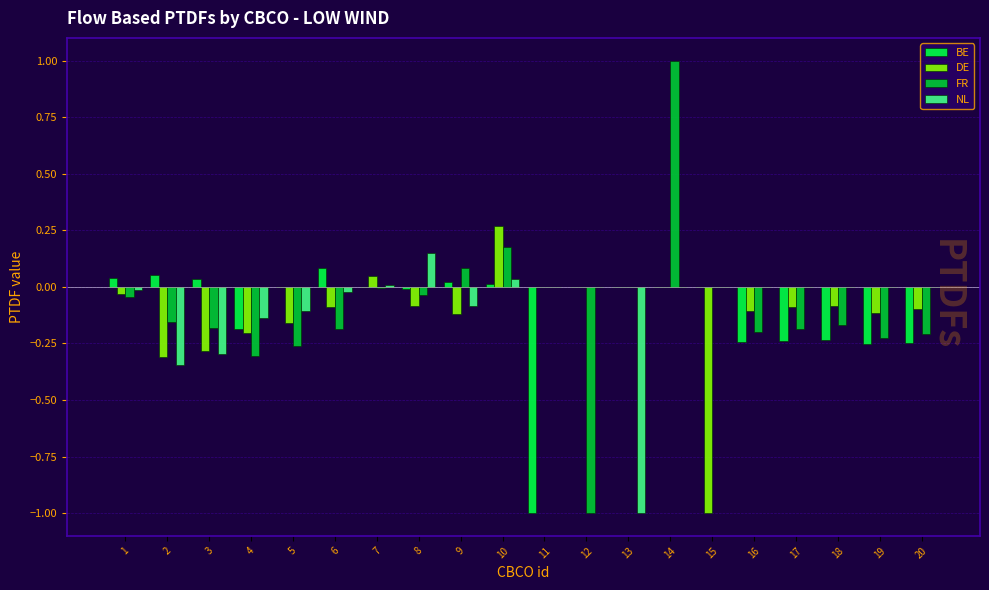

Is the value of DE at 7 greater than the value of FR at 14?

No